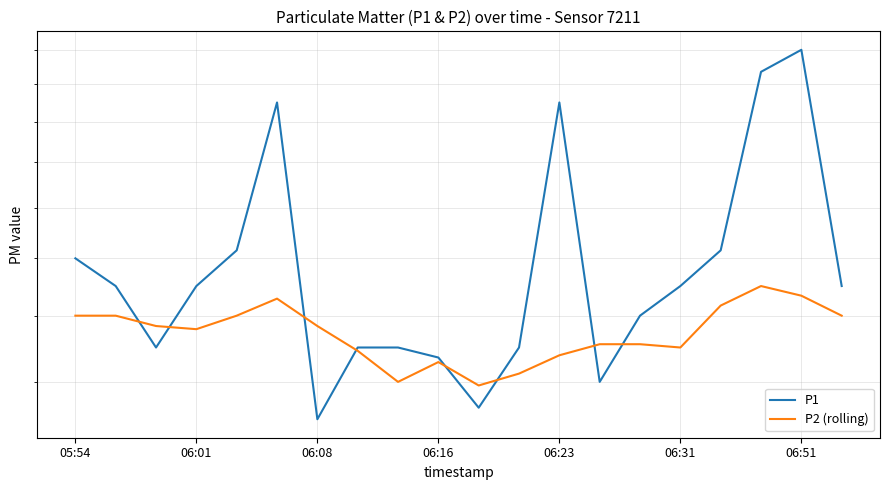

Between 06:01 and 10, which series saw the biggest shift?

P1